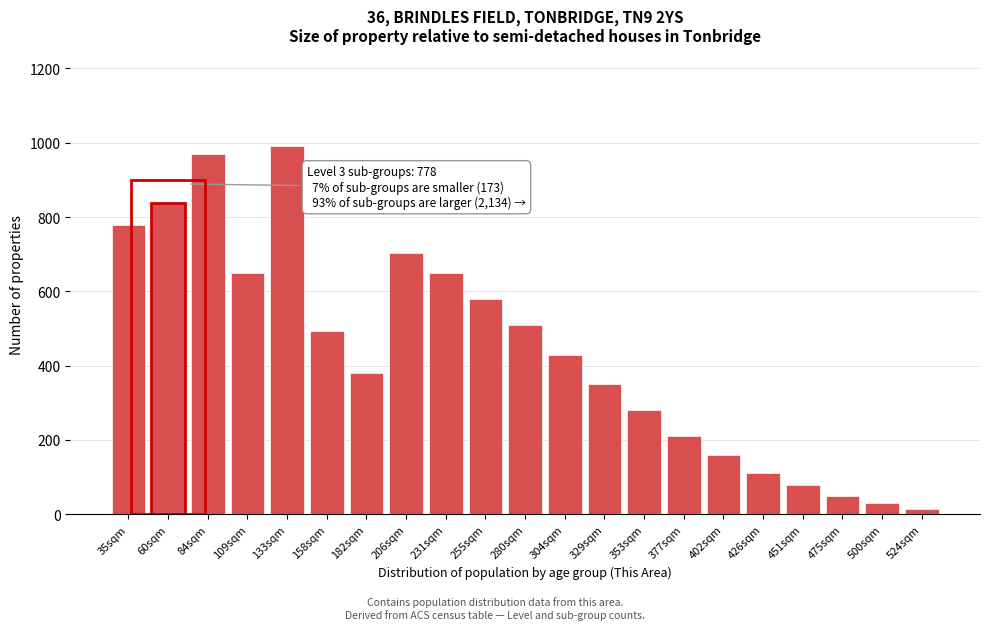

Reading left to right, extract all data points from this chart.

35sqm=778	60sqm=839	84sqm=969	109sqm=650	133sqm=990	158sqm=494	182sqm=379	206sqm=703	231sqm=650	255sqm=580	280sqm=510	304sqm=430	329sqm=350	353sqm=280	377sqm=210	402sqm=160	426sqm=110	451sqm=80	475sqm=50	500sqm=30	524sqm=15